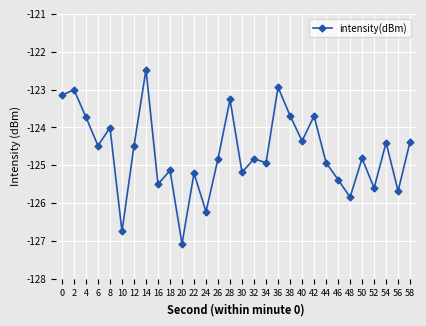

Between 40 and 34, which is larger?

40